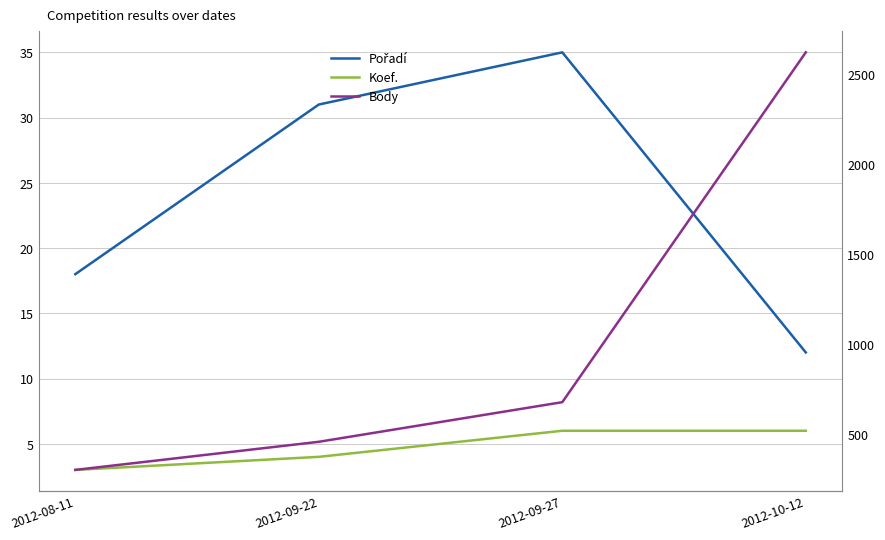

True or false: Body and Pořadí cross at least once.

False